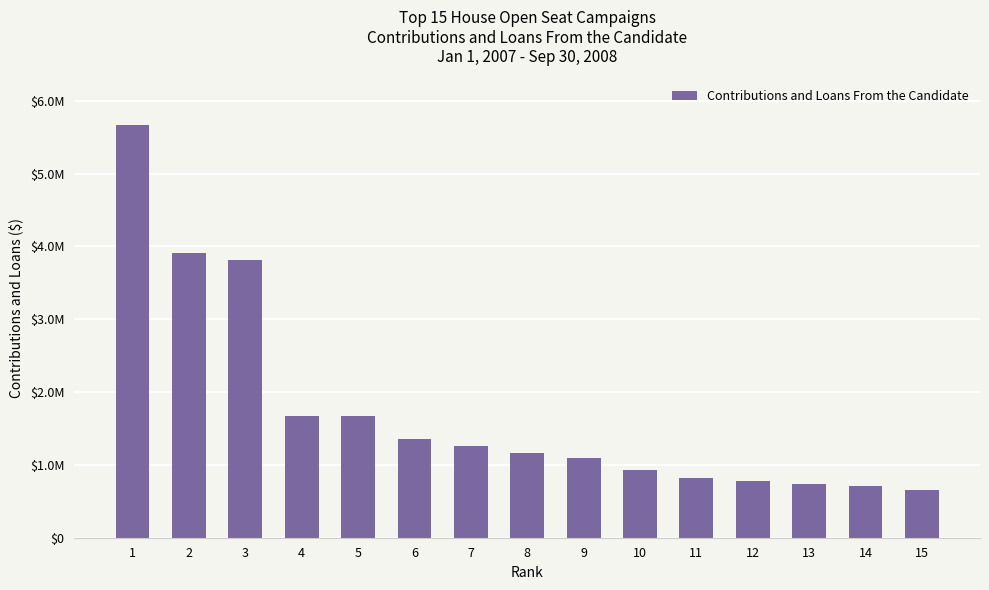

Are the bars horizontal?

No